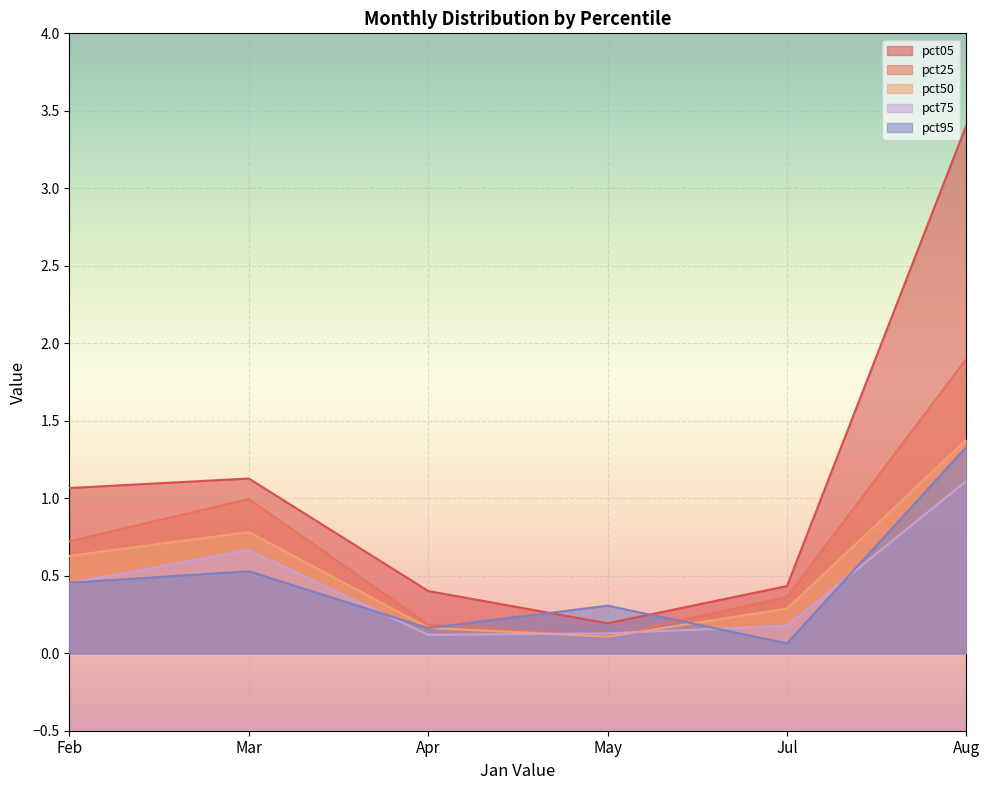

Does the chart display data point markers on the line(s)?

No